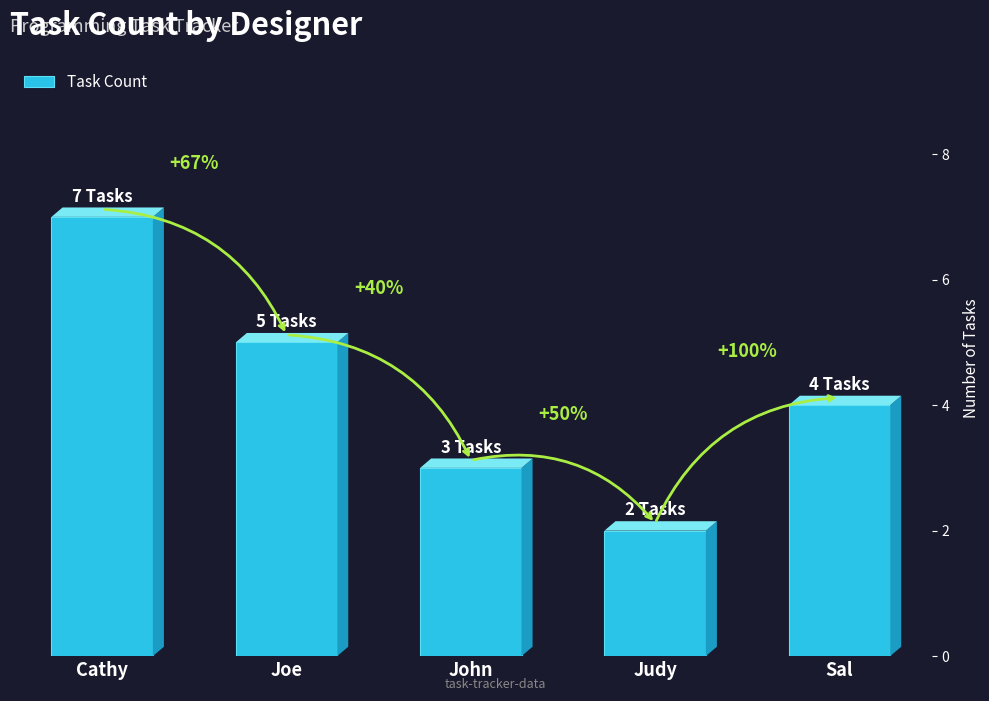

How many bars are there in total?

5